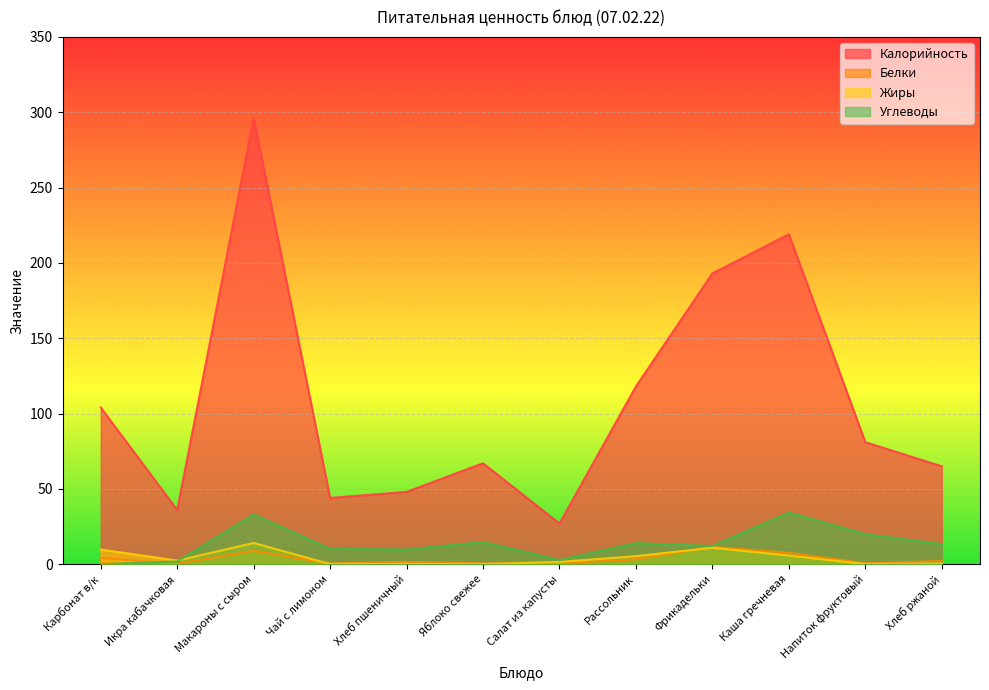

At which label does Белки first exceed 2?

Карбонат в/к